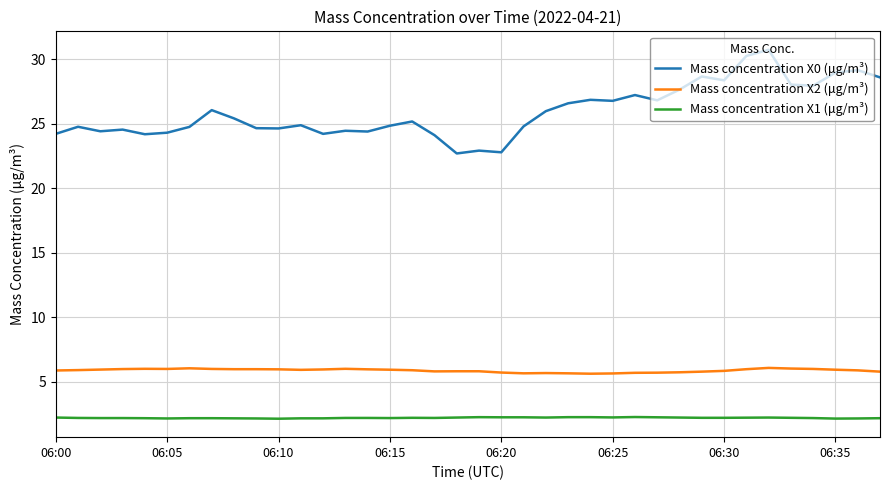

List the series in order of their peak value, highest first.

Mass concentration X0 (μg/m³), Mass concentration X2 (μg/m³), Mass concentration X1 (μg/m³)